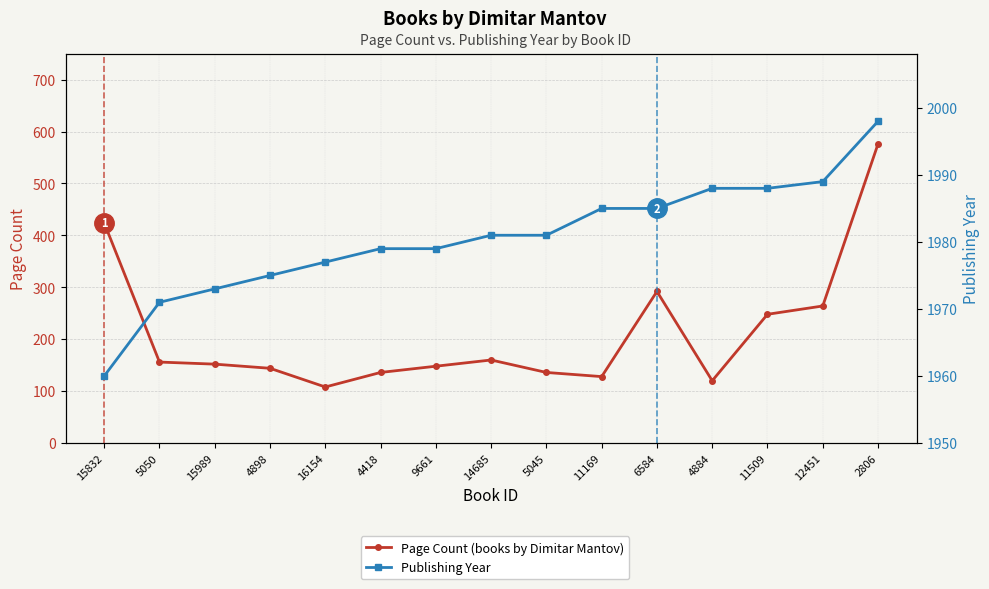

True or false: Publishing Year and Page Count cross at least once.

False